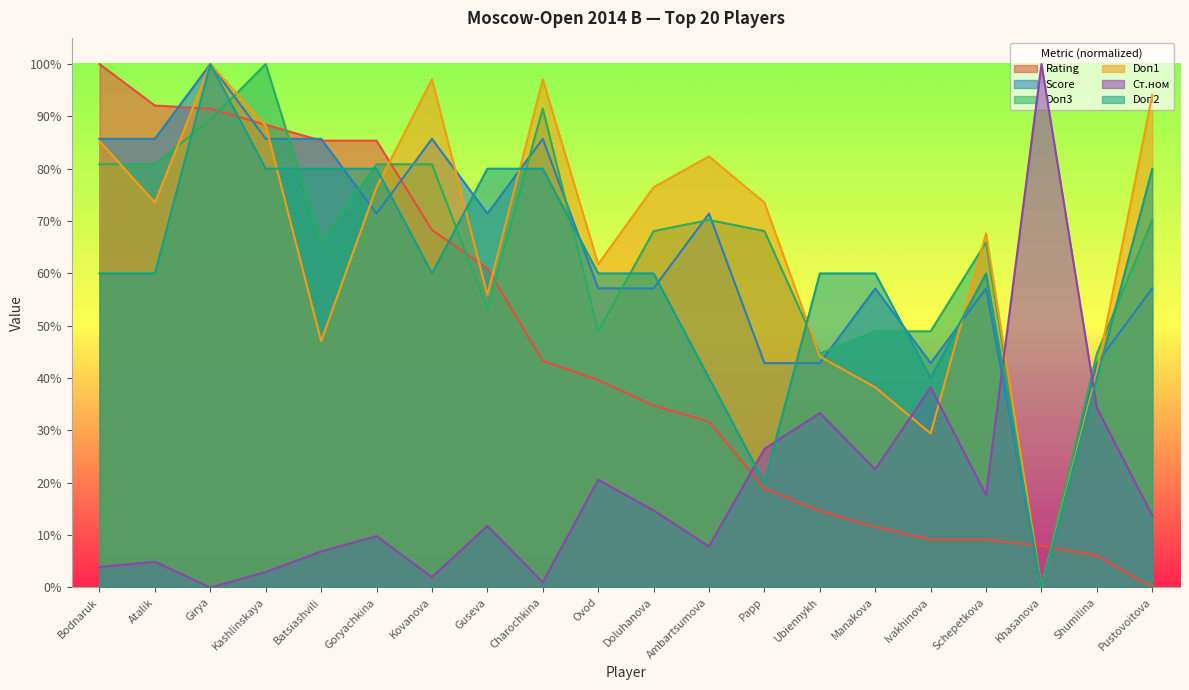

At which category is the sum across all series the highest?

Girya